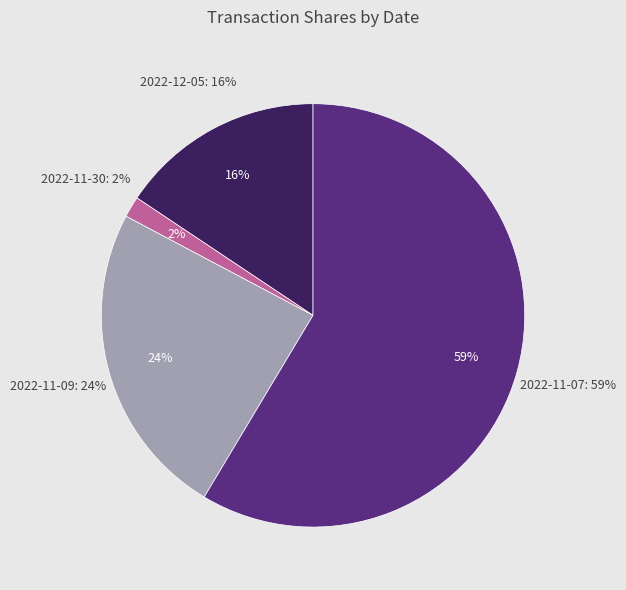

Which has a higher value, 2022-11-09 or 2022-12-05?

2022-11-09